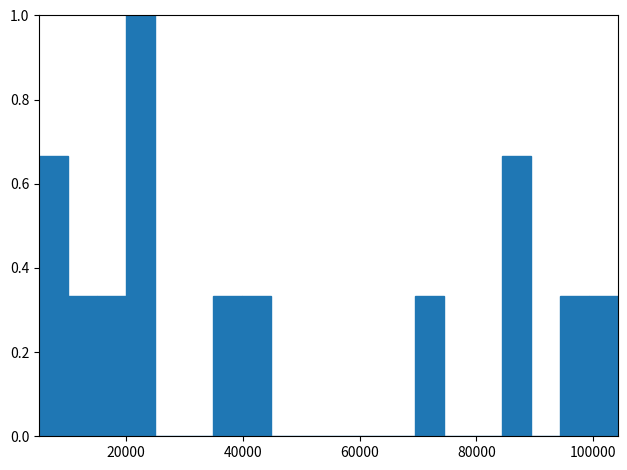

Around what value on the x-axis is the tallest bar? Give the approximate position of its centre, as read against the axis.

22000